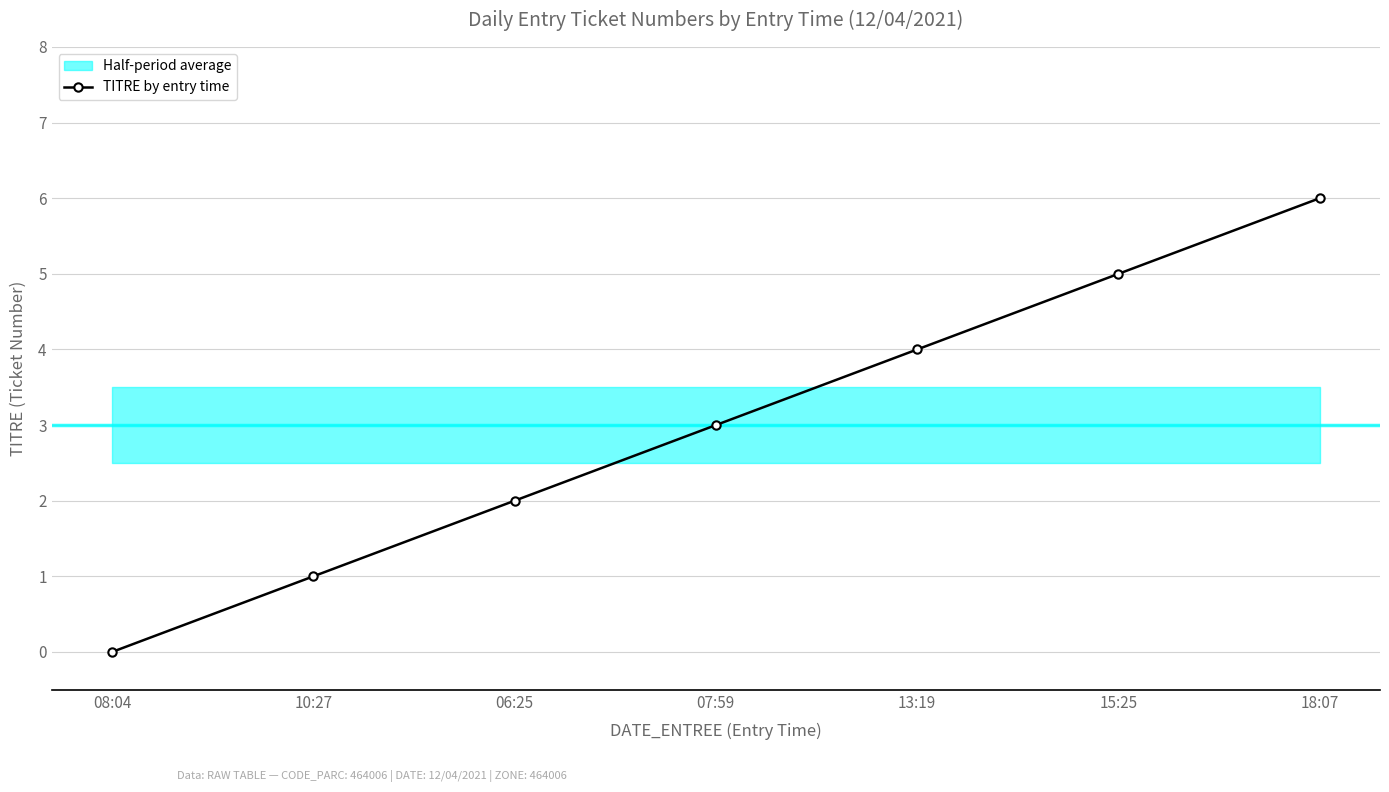

How many positive values are there?

6